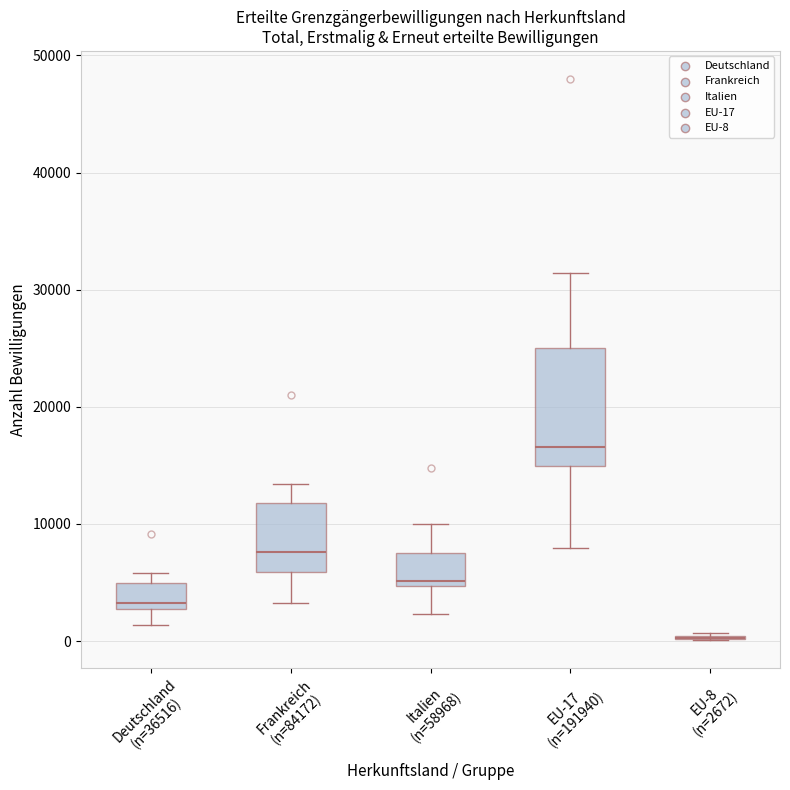

Reading left to right, transcribe this box plot: for each box, give where its median line is, the range the box spans, and where its two whiskers end, as read against the y-axis. The values are not printed on the chart, so give them approximately, as read against the axis.

Deutschland (n=36516): median 3000 (just above the box's lower edge), box 3000 to 5000, whiskers 1000 to 6000
Frankreich (n=84172): median 8000, box 6000 to 12000, whiskers 3000 to 13000
Italien (n=58968): median 5000 (just above the box's lower edge), box 5000 to 8000, whiskers 2000 to 10000
EU-17 (n=191940): median 17000, box 15000 to 25000, whiskers 8000 to 31000
EU-8 (n=2672): box collapsed to a line at 0, whiskers 0 to 1000